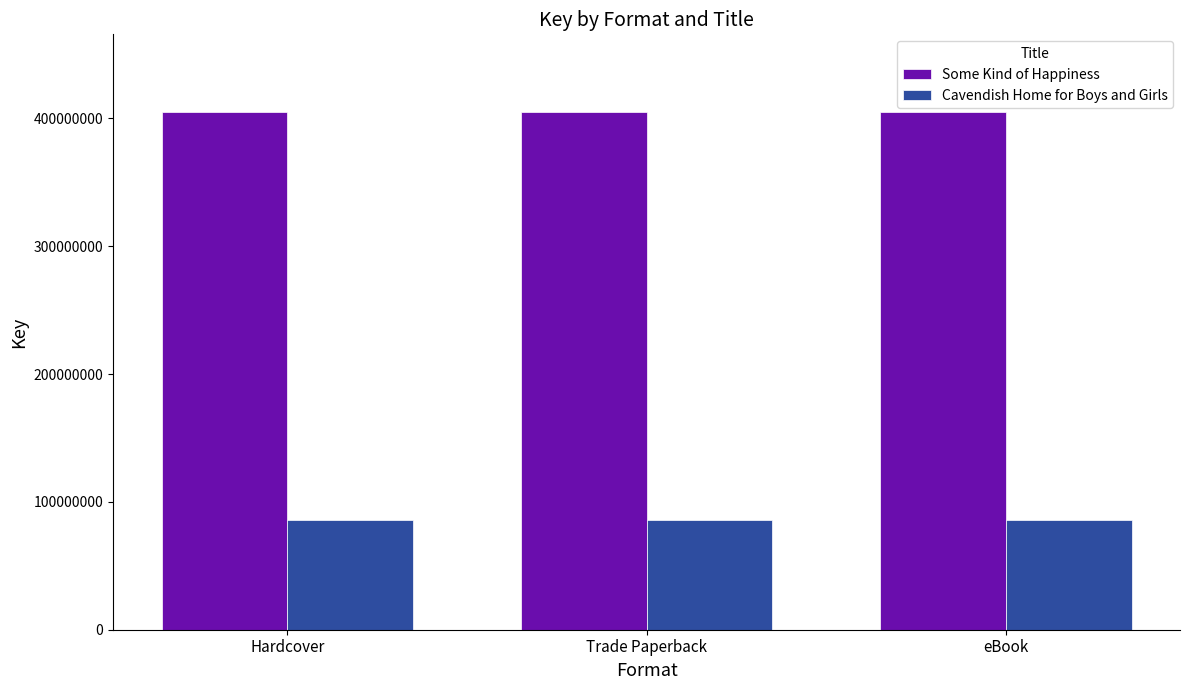

How many data points does each series have?

3